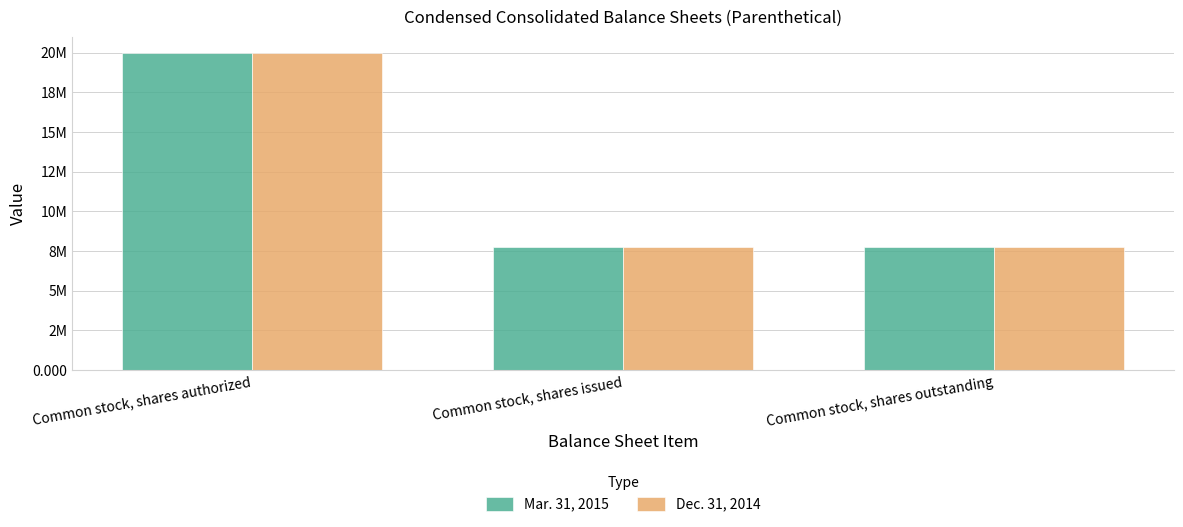

What are all the series names shown in the legend?

Mar. 31, 2015, Dec. 31, 2014